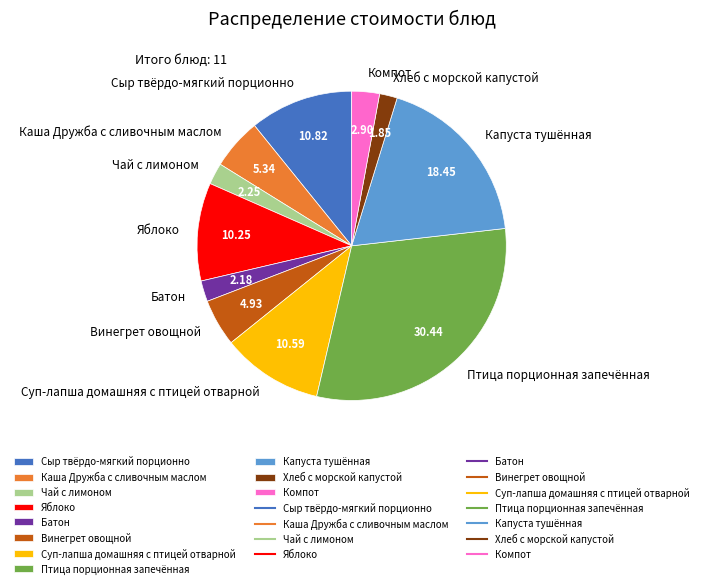

What is the ratio of the value at Батон to the value at Суп-лапша домашняя с птицей отварной?

0.2